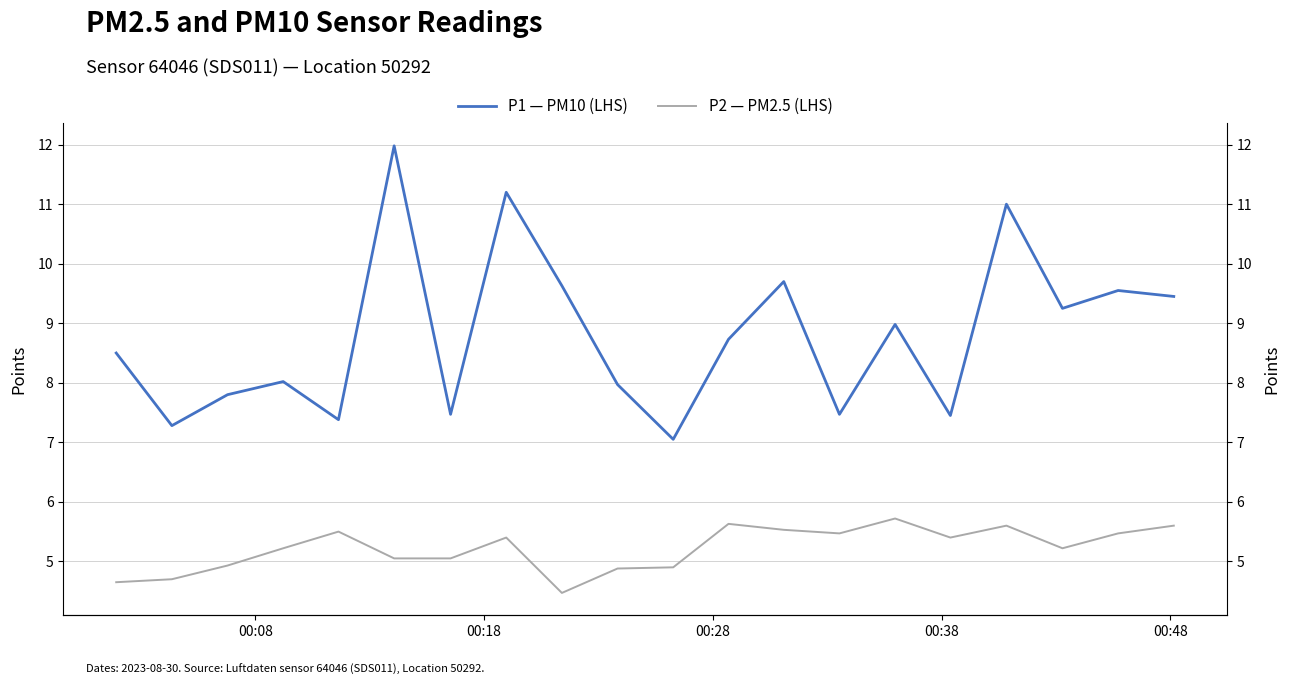

What is the value of the P2 — PM2.5 (LHS) point at the 16th from the left?

5.4